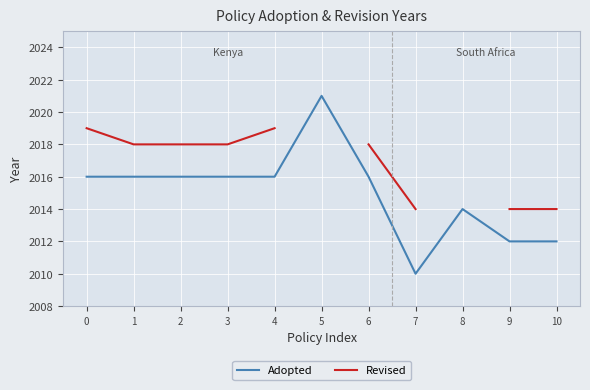

How many distinct data groups are displayed?

2